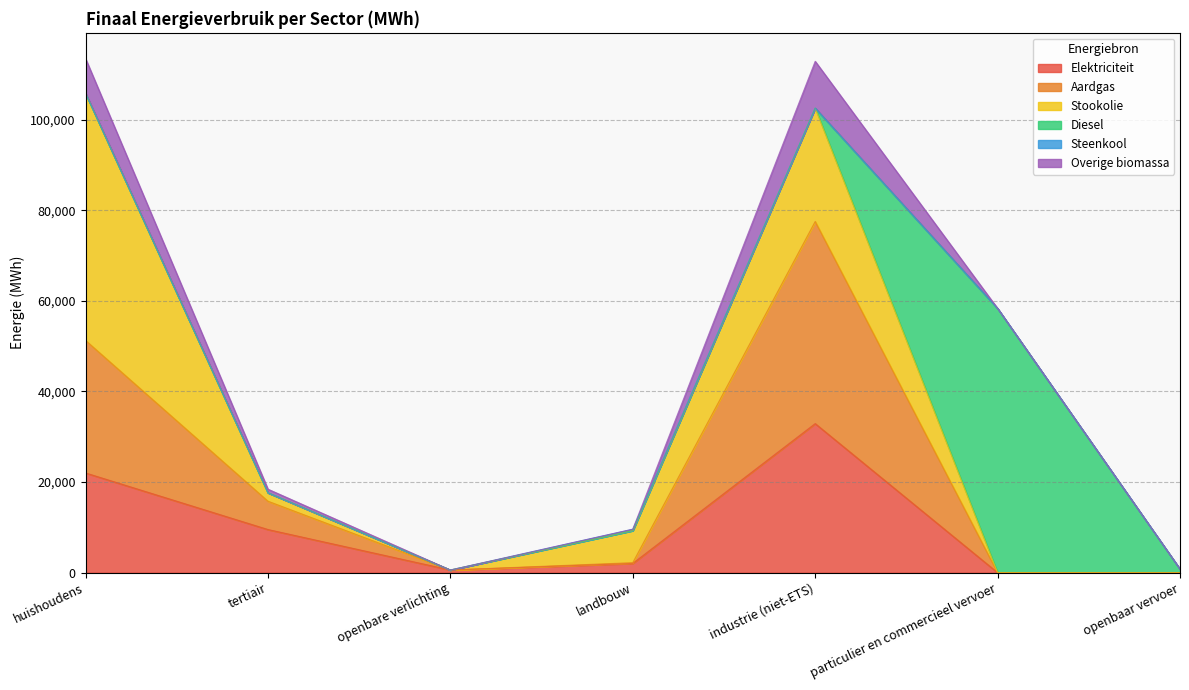

True or false: Stookolie and Overige biomassa cross at least once.

False